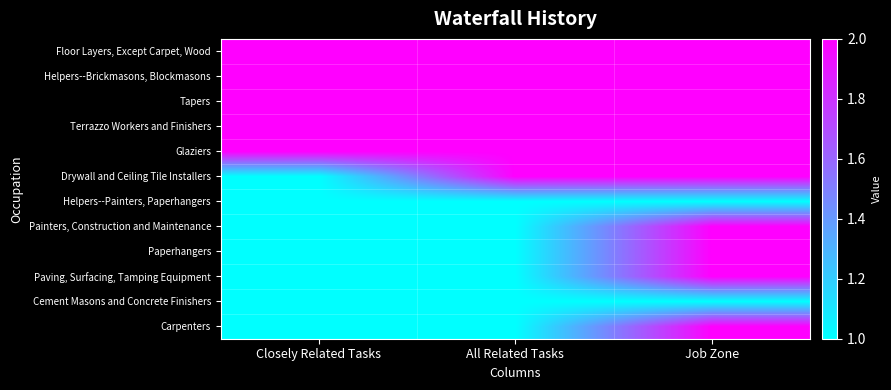

At how many categories does at least one series exceed 1?

3